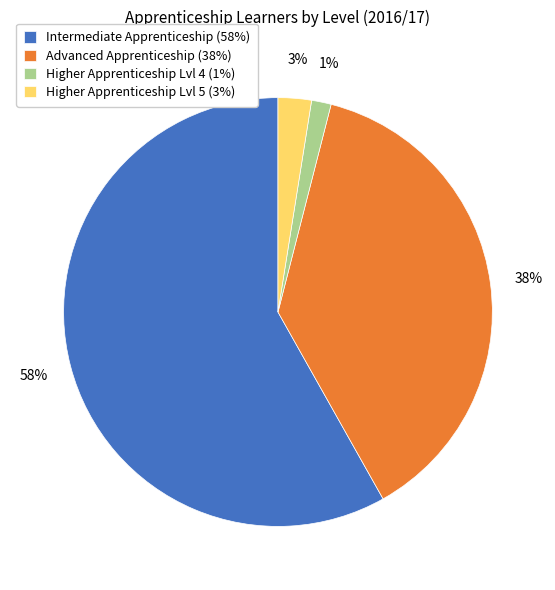

Combined, do Intermediate Apprenticeship (58%) and Higher Apprenticeship Lvl 5 (3%) account for over 50%?

Yes